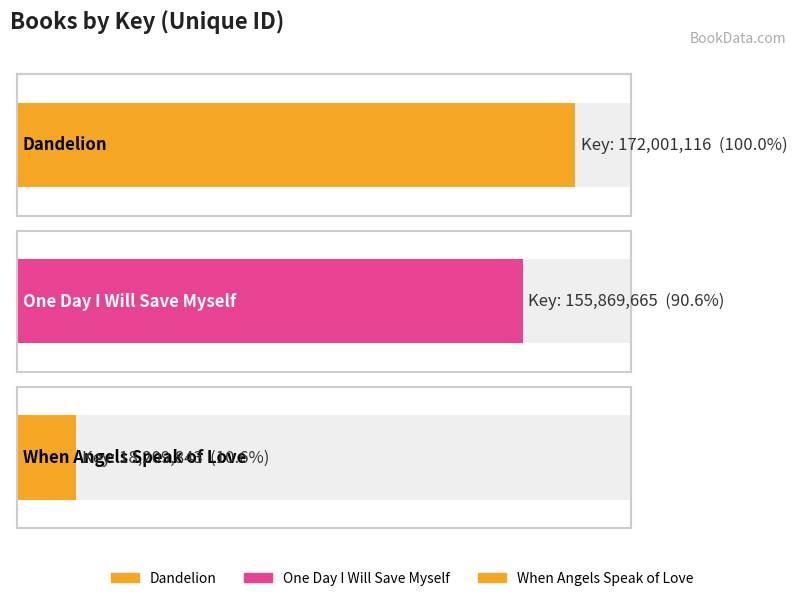

Is it true that the value at One Day I Will Save Myself is 155869665?

True